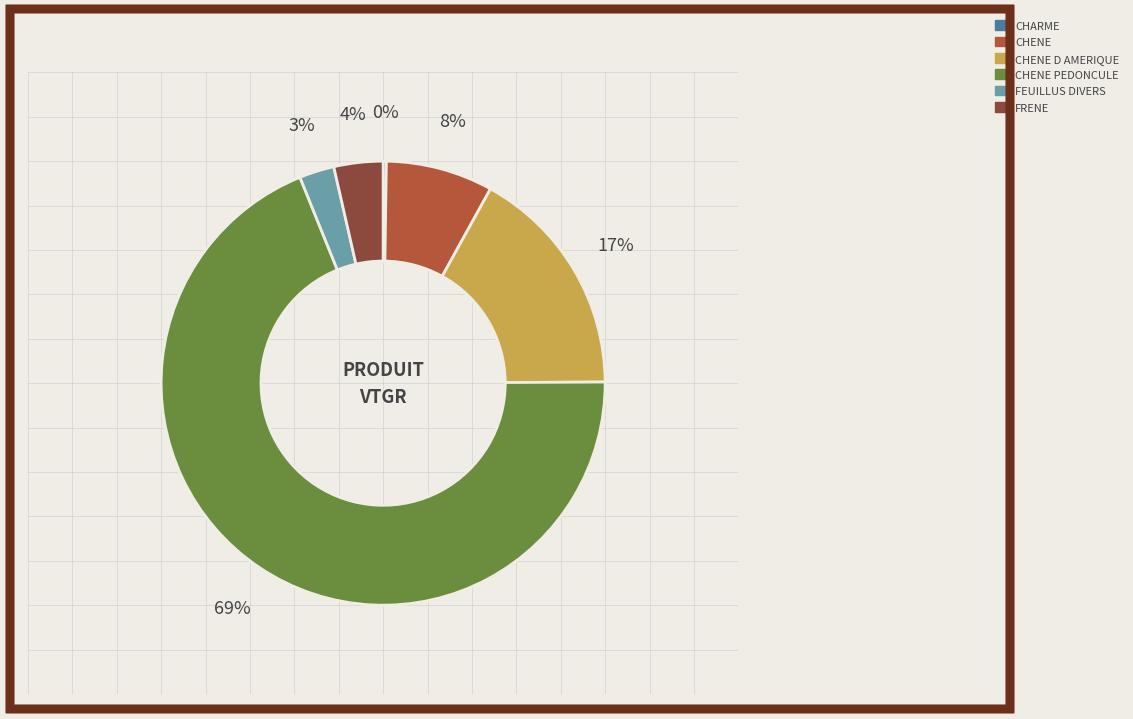

Does any single category account for the majority?

Yes